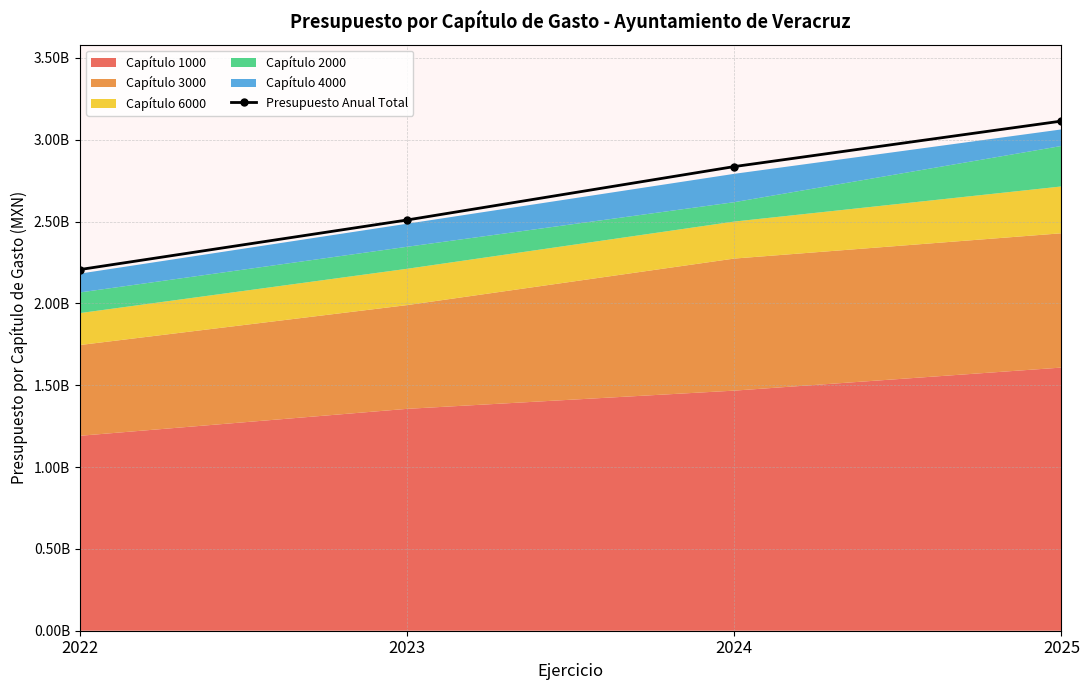

Does the chart display data point markers on the line(s)?

Yes